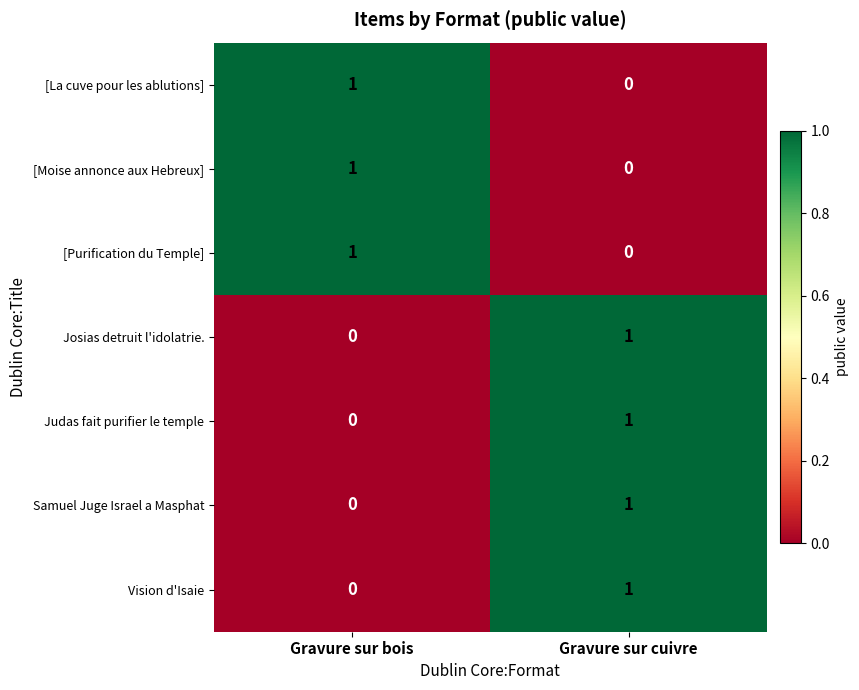

Rank the categories by Judas fait purifier le temple value from highest to lowest.

Gravure sur cuivre, Gravure sur bois